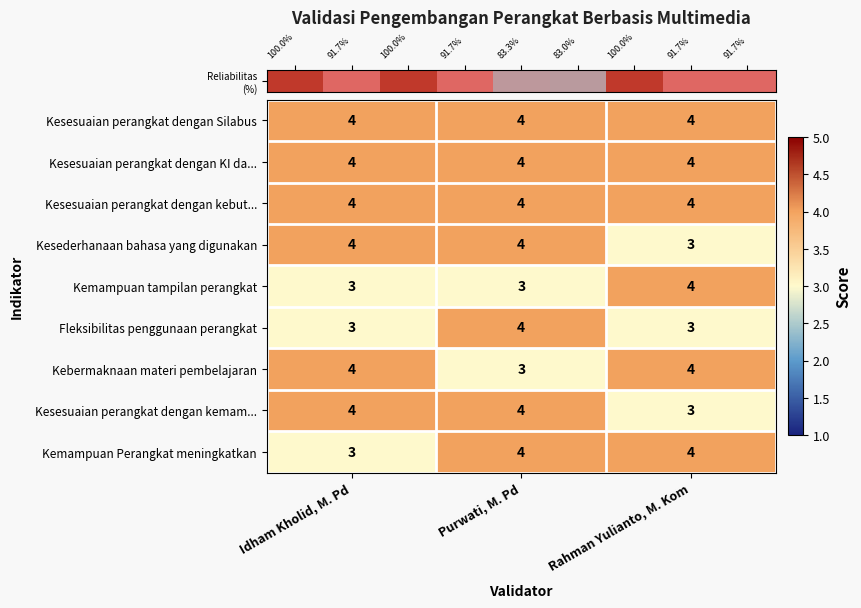

What is the difference between the highest and lowest values at Purwati, M. Pd?

1